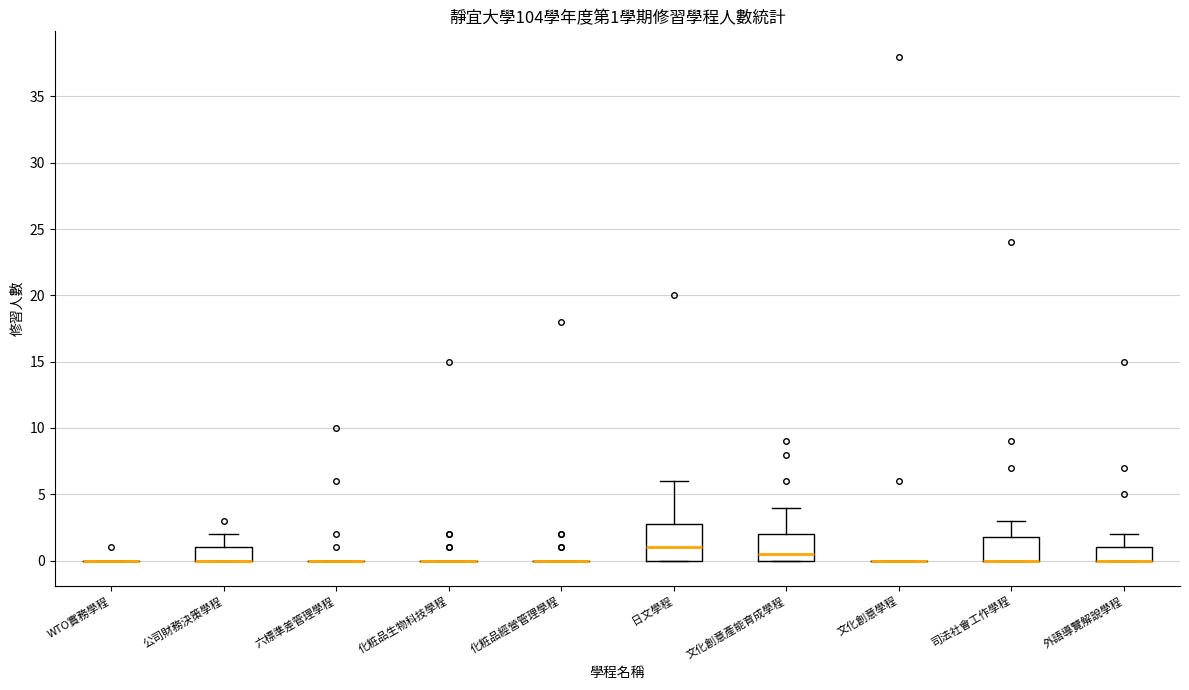

Comparing the boxes themselves (not the whiskers), which one is the tallest?

日文學程